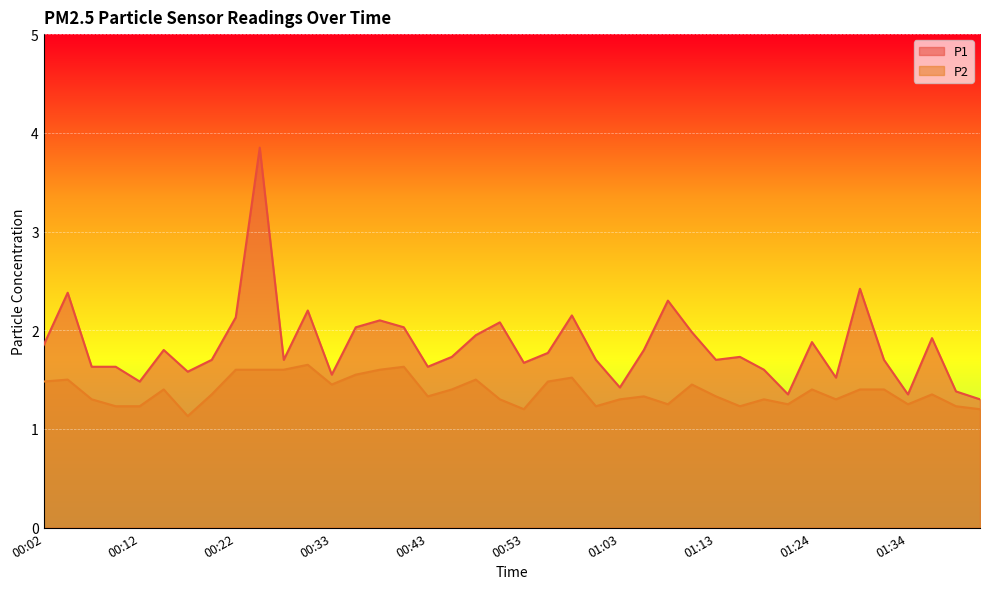

What is the approximate value of P1 at 00:45?

1.7